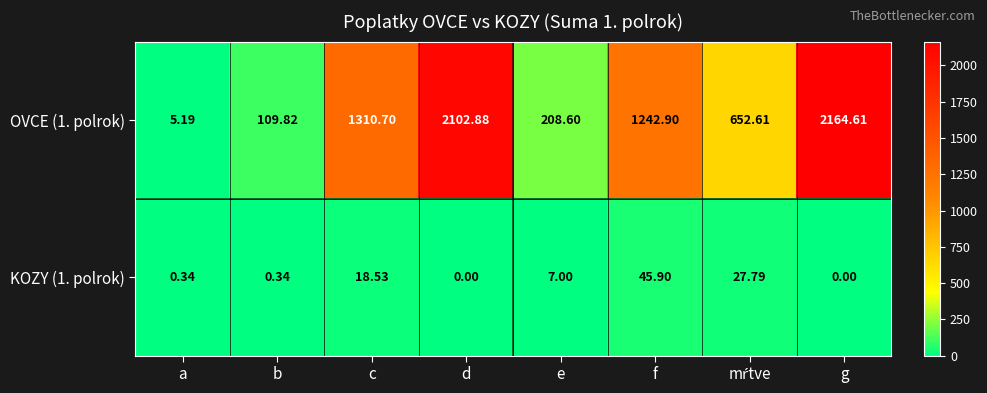

Which category has the highest value in the KOZY (1. polrok) series?

f